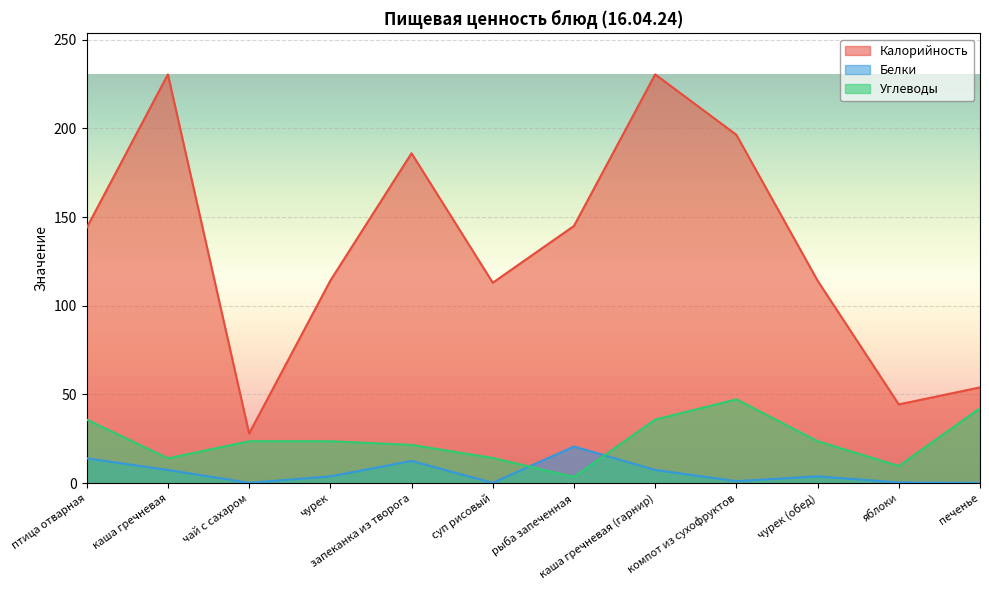

True or false: Углеводы has more than 2 points higher than both neighbors.

False